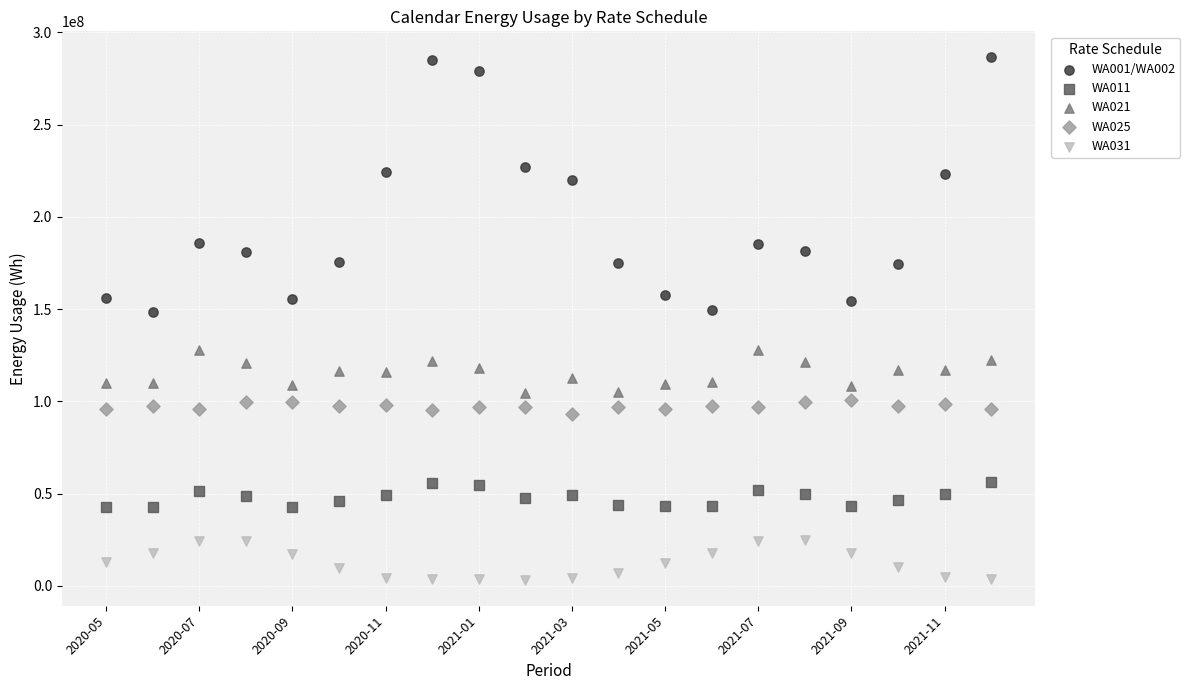

What are all the series names shown in the legend?

WA001/WA002, WA011, WA021, WA025, WA031